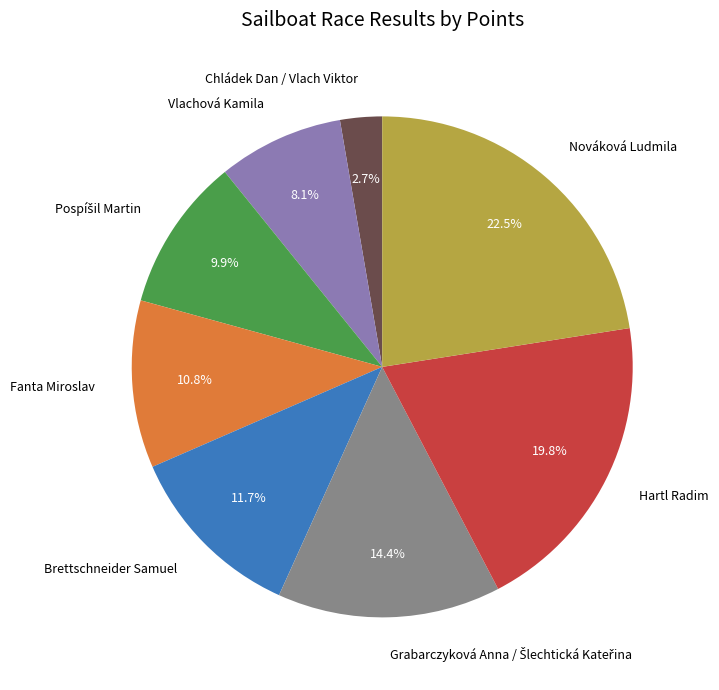

Count the number of slices in the pie.

8